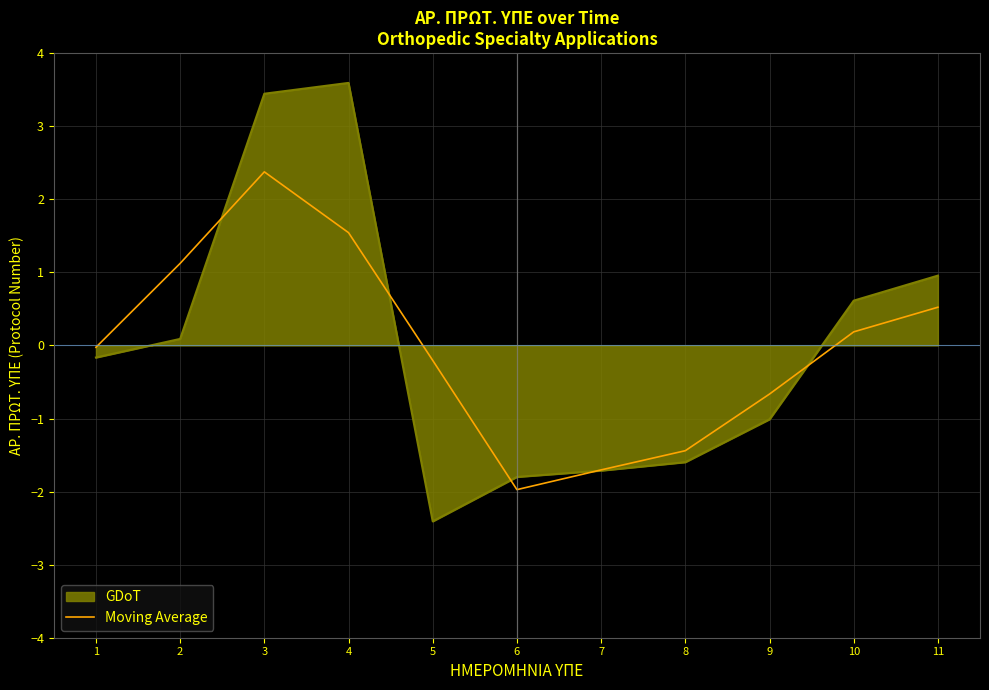

What is the approximate value of Moving Average at 9?

-0.7